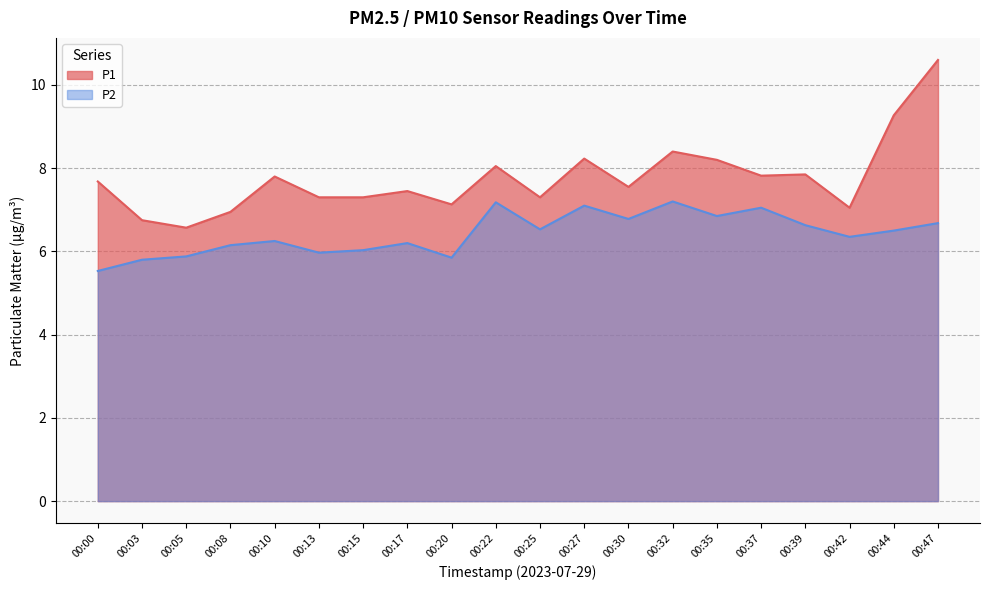

What is the difference between the P2 values at 00:42 and 00:32?

0.9